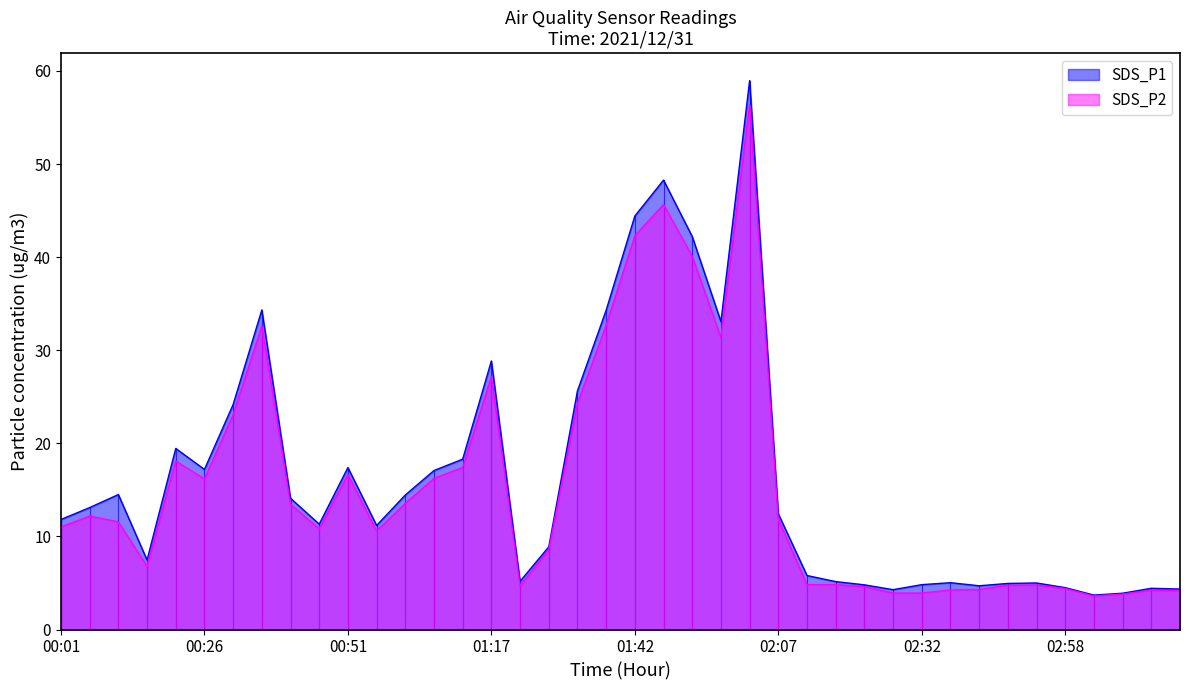

At which category does SDS_P1 reach its first local valley?

00:16